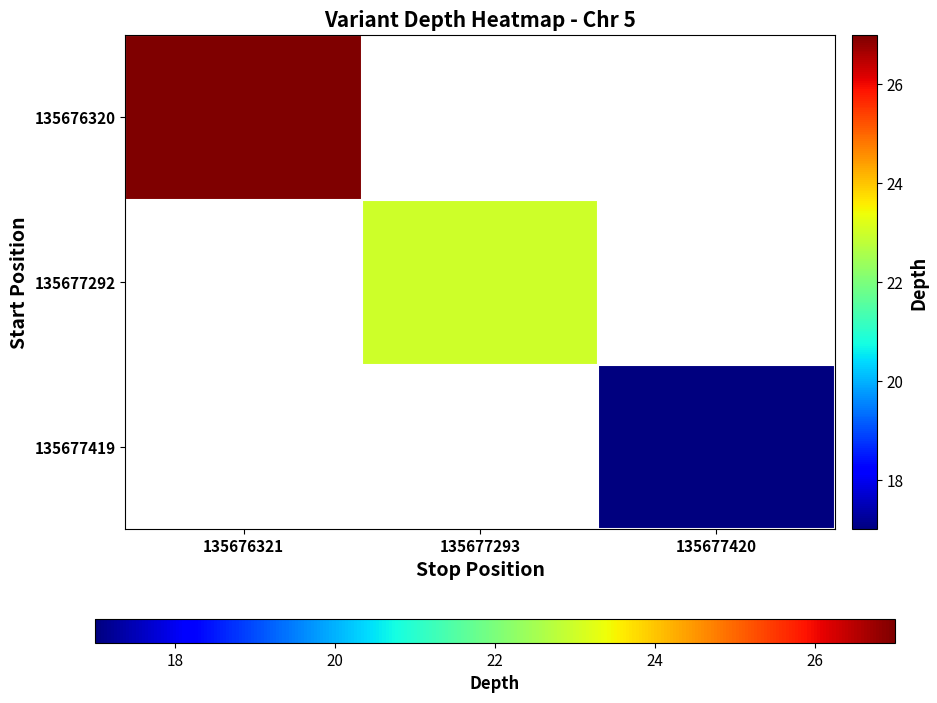

How many series are shown in this chart?

3